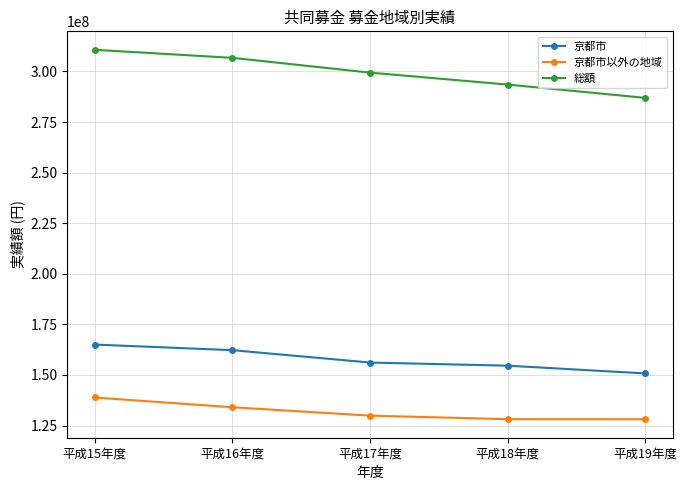

List the series in order of their peak value, lowest first.

京都市以外の地域, 京都市, 総額